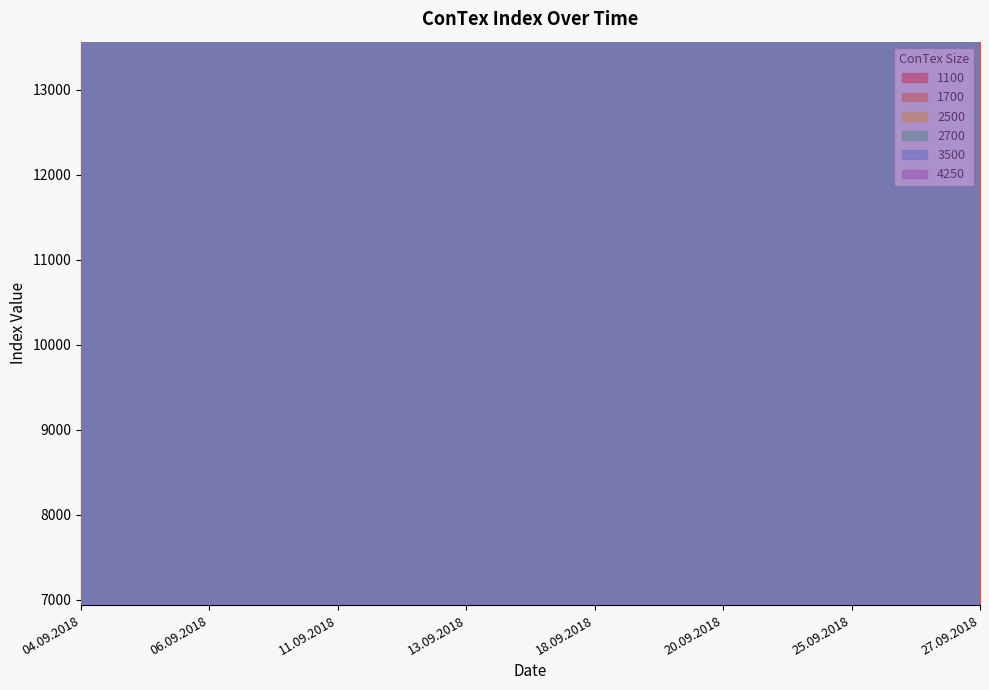

List the labels in order of 3500 value, largest first.

04.09.2018, 27.09.2018, 18.09.2018, 20.09.2018, 11.09.2018, 13.09.2018, 25.09.2018, 06.09.2018